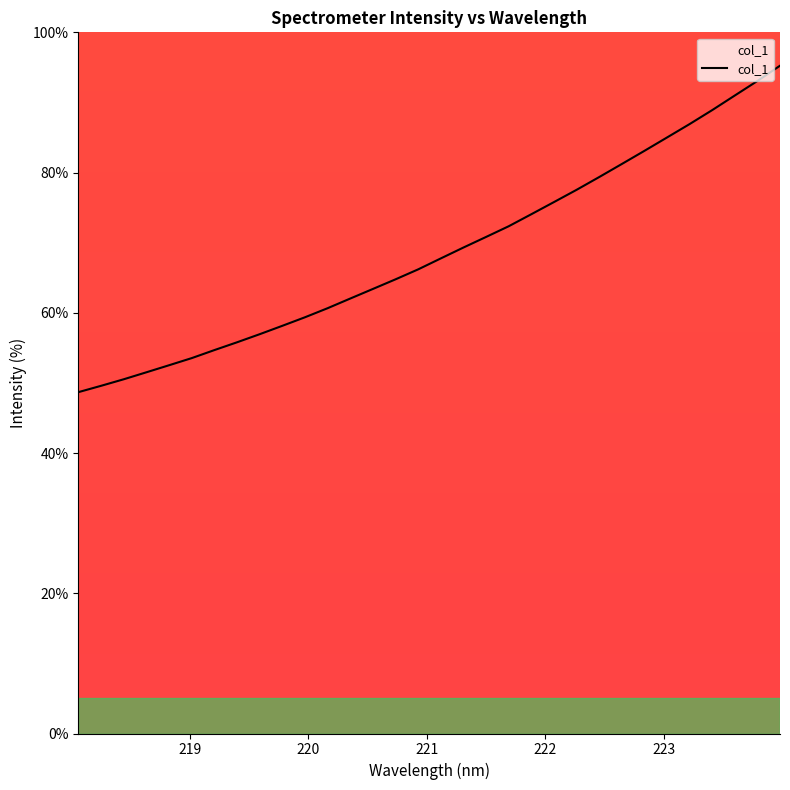

What is the difference between the maximum and minimum values?

46.6